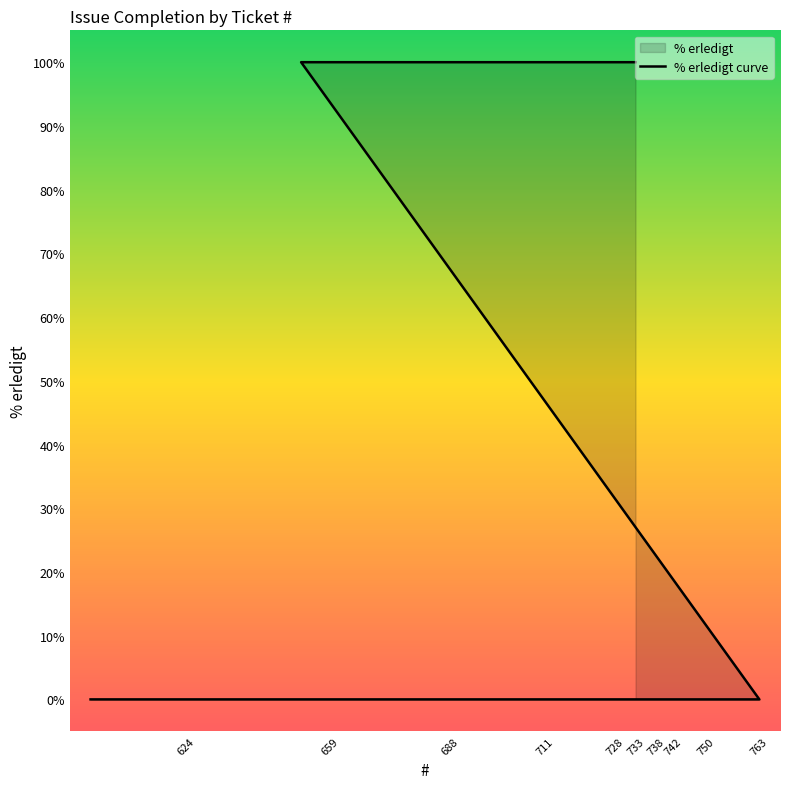

Which label corresponds to the largest value in the chart?

733